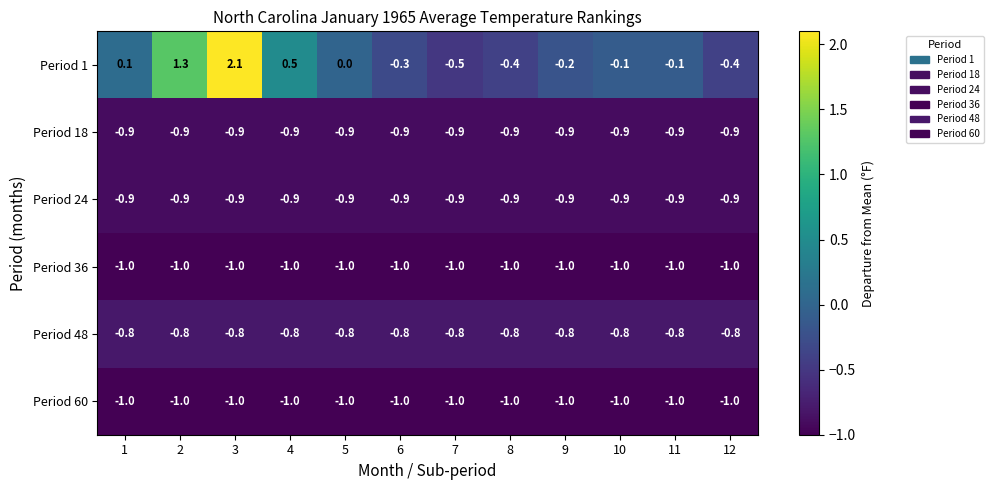

Read the Period 36 value at 8.

-1.0